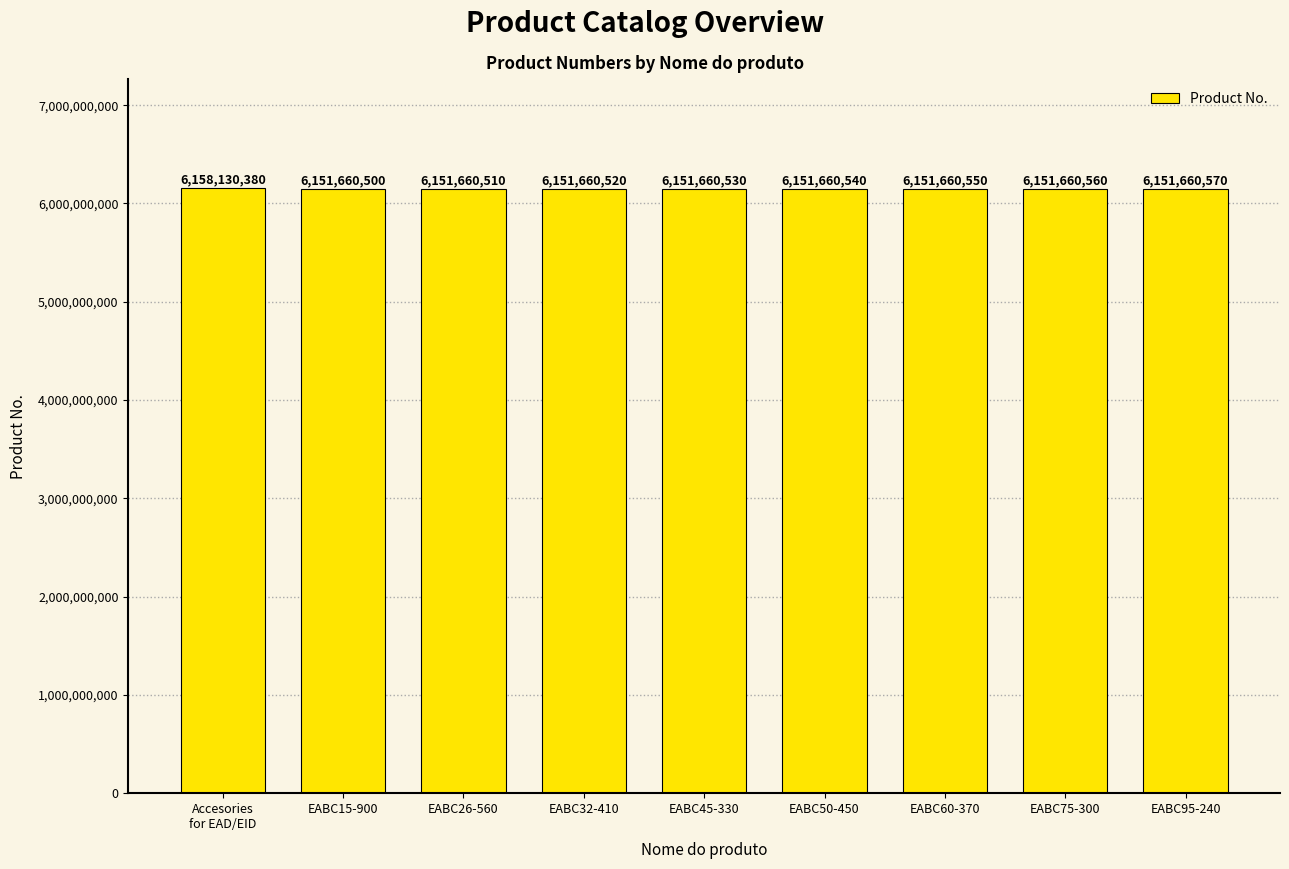

At which label does the data first exceed 6151660540?

Accesories
for EAD/EID